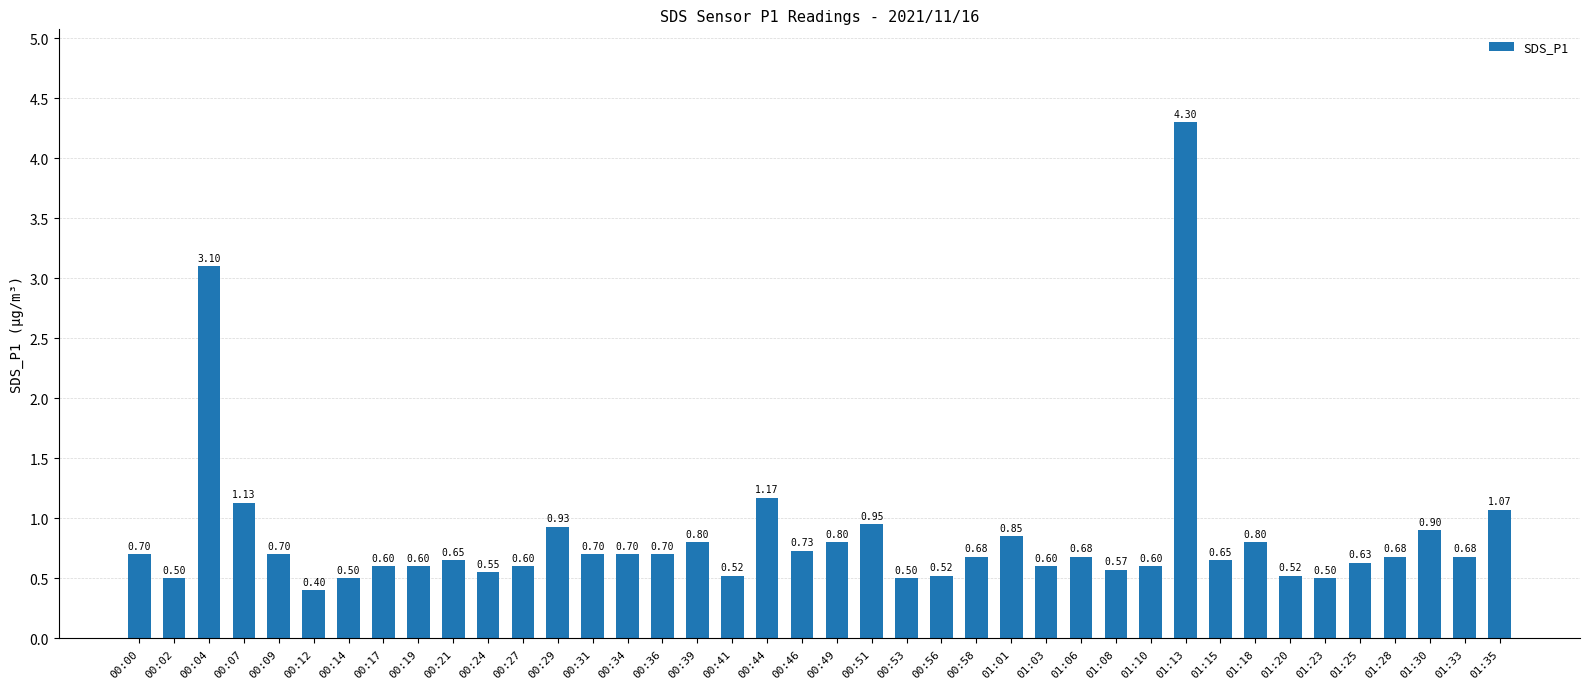

Between 00:14 and 00:24, which is larger?

00:24